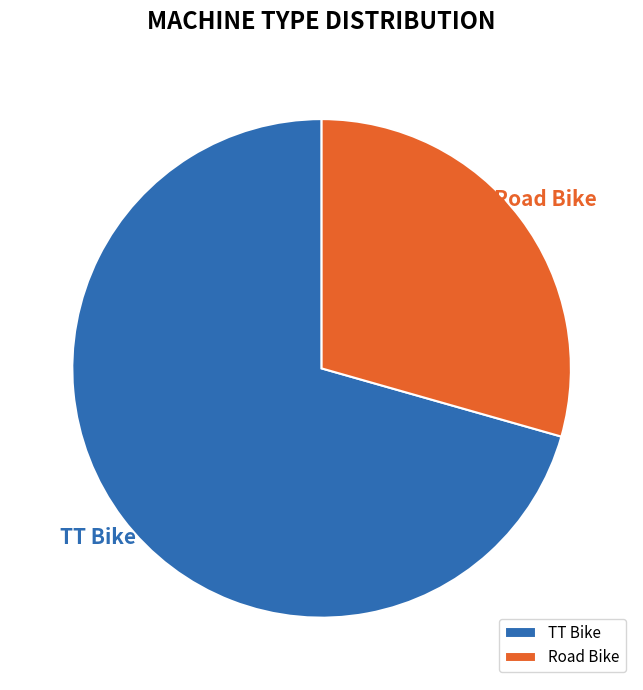

Does Road Bike represent more than half of the total?

No